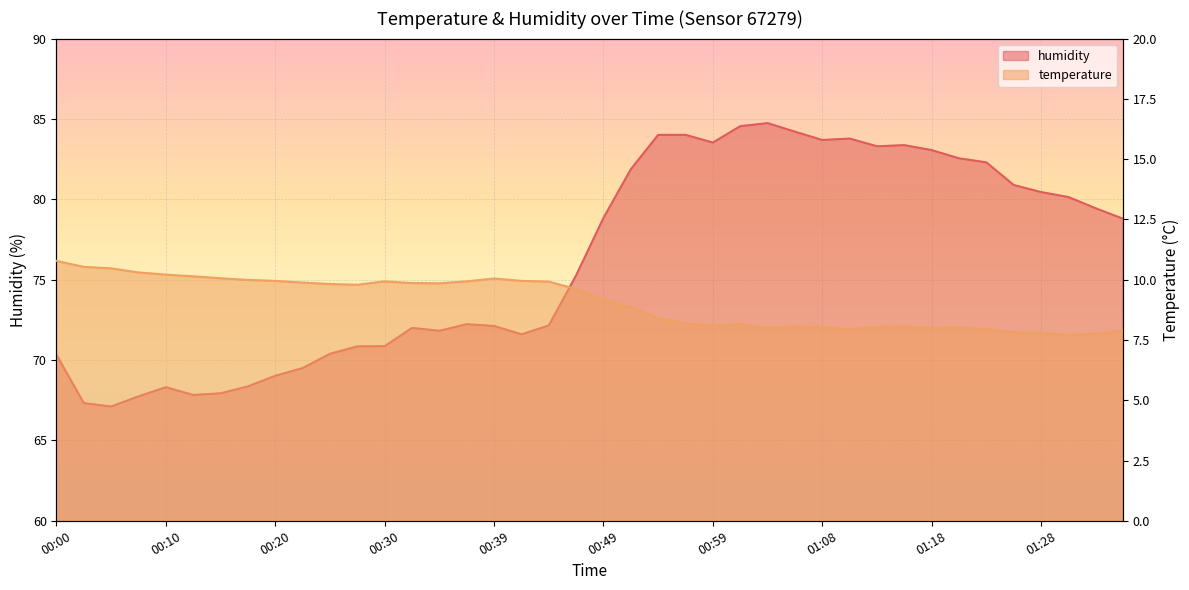

True or false: humidity and temperature cross at least once.

False